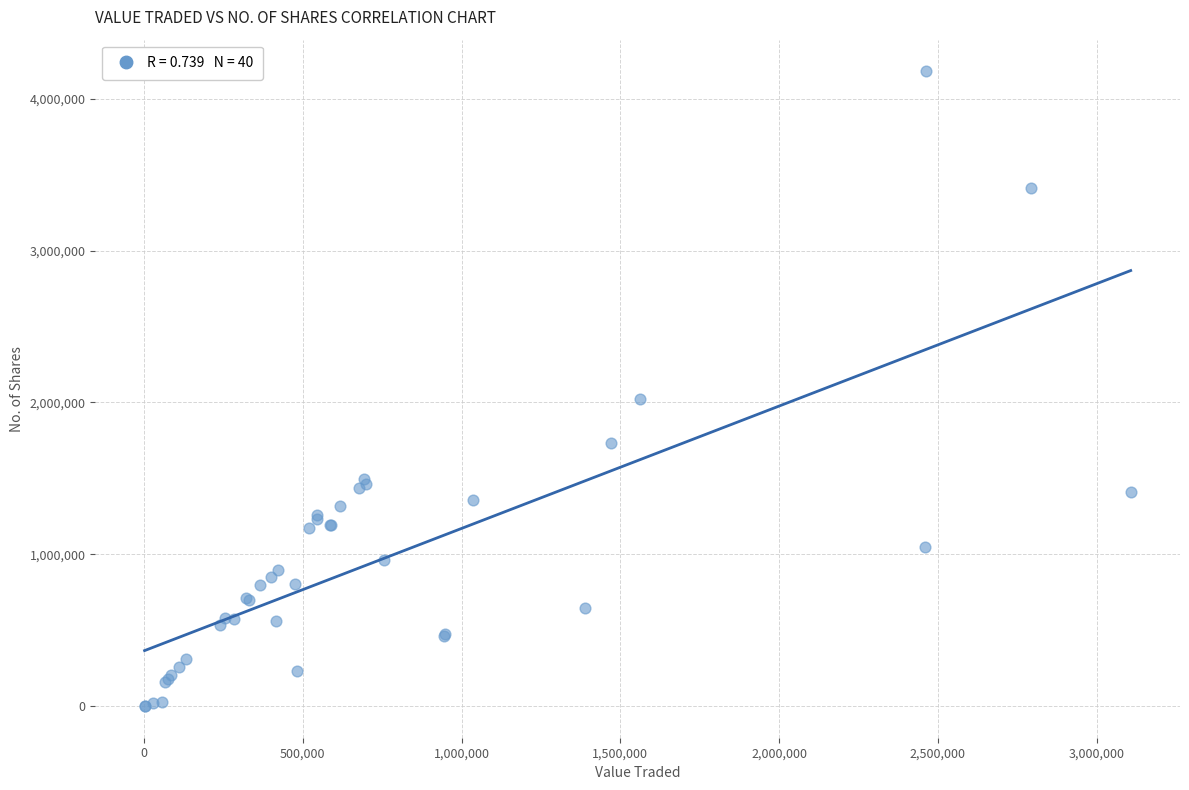

What Y value in the scatter plot is closest to 2090315?

2020820